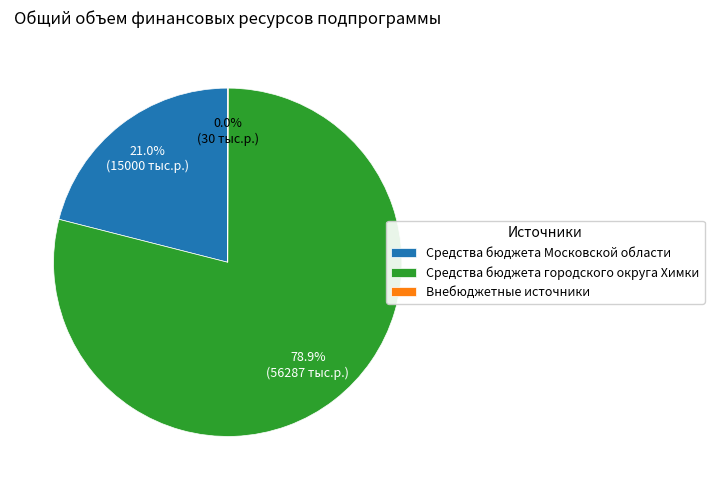

Approximately how many times larger is the value at Средства бюджета городского округа Химки compared to Средства бюджета Московской области?

3.8